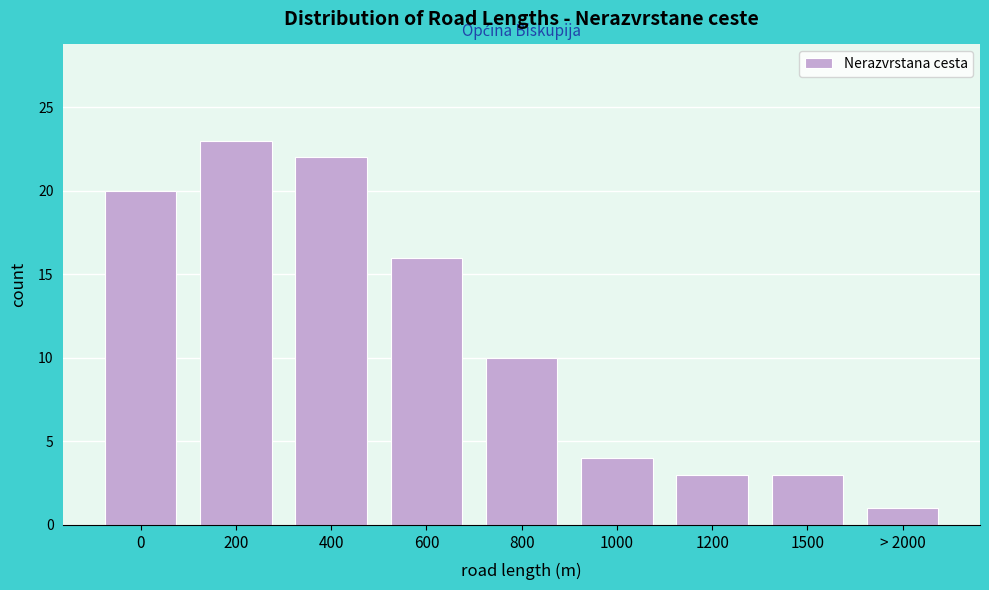

Reading right to left, extract all data points from this chart.

1	3	3	4	10	16	22	23	20